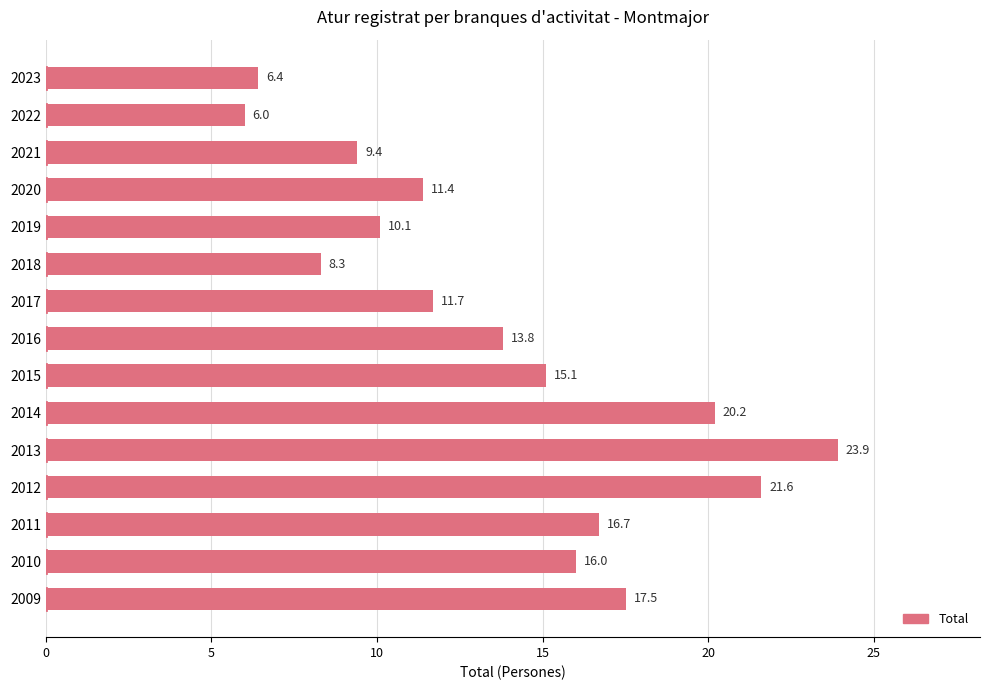

What is the sum of all values?

208.1